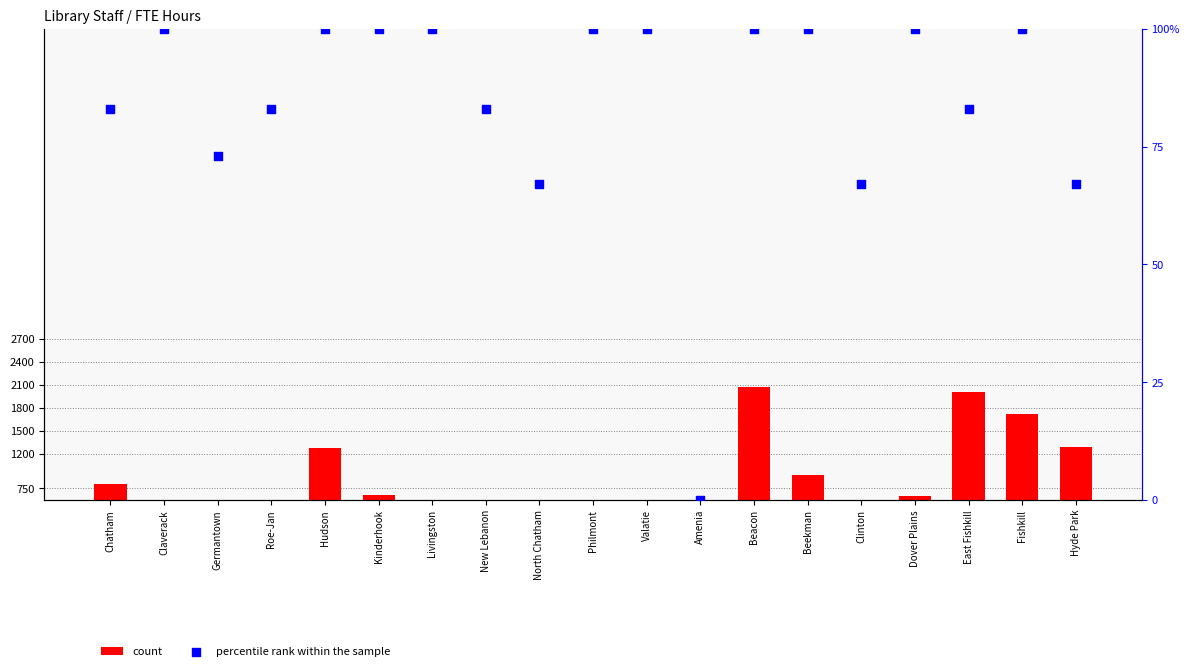

Which series has the largest Y range (max minus min)?

count